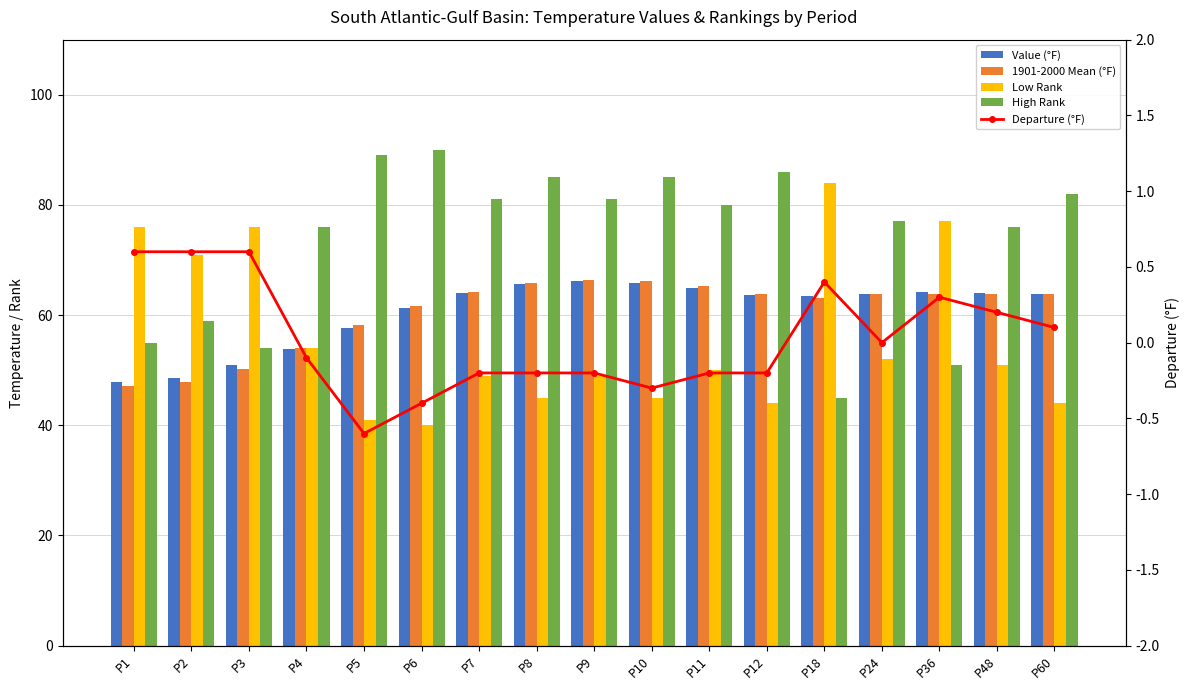

What are all the series names shown in the legend?

Value (°F), 1901-2000 Mean (°F), Low Rank, High Rank, Departure (°F)